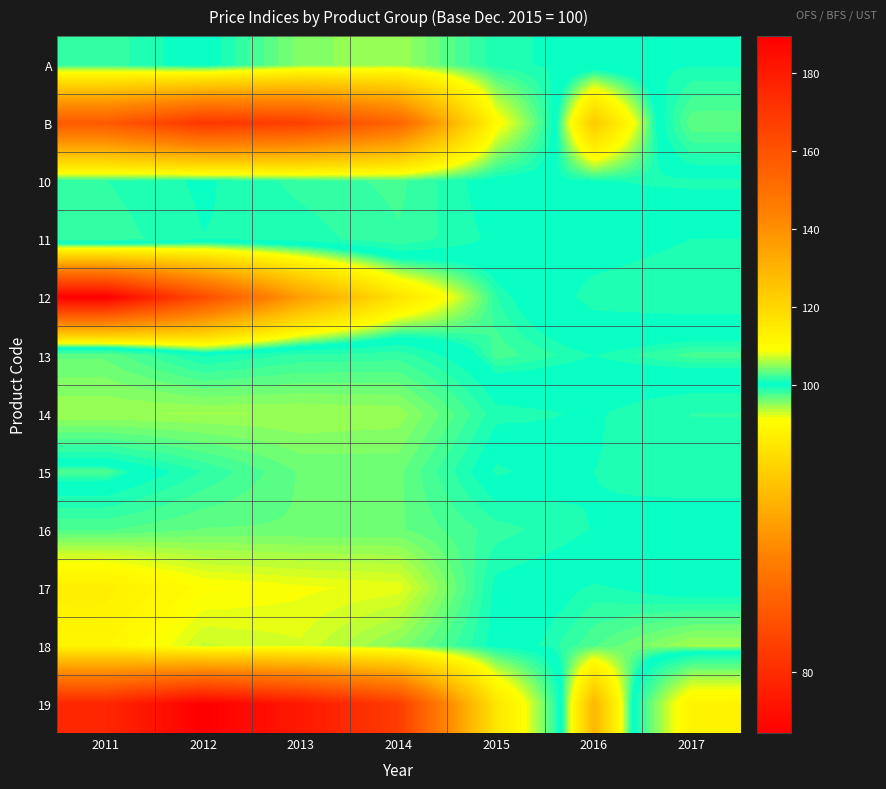

What is the total value across all series at 2015?

1228.7